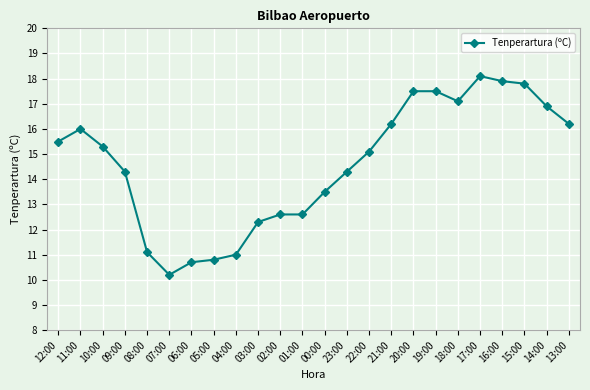

Reading right to left, transcribe all the data shown in this chart.

13:00=16.2	14:00=16.9	15:00=17.8	16:00=17.9	17:00=18.1	18:00=17.1	19:00=17.5	20:00=17.5	21:00=16.2	22:00=15.1	23:00=14.3	00:00=13.5	01:00=12.6	02:00=12.6	03:00=12.3	04:00=11.0	05:00=10.8	06:00=10.7	07:00=10.2	08:00=11.1	09:00=14.3	10:00=15.3	11:00=16.0	12:00=15.5